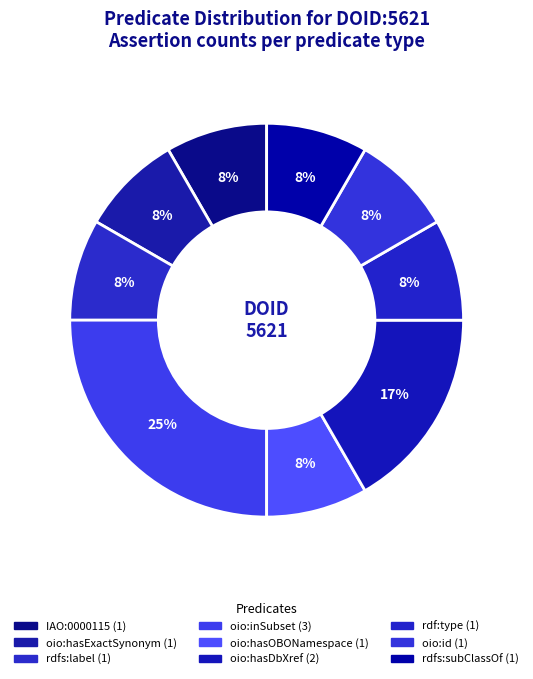

How much of the chart is everything except rdfs:subClassOf?

91.7%